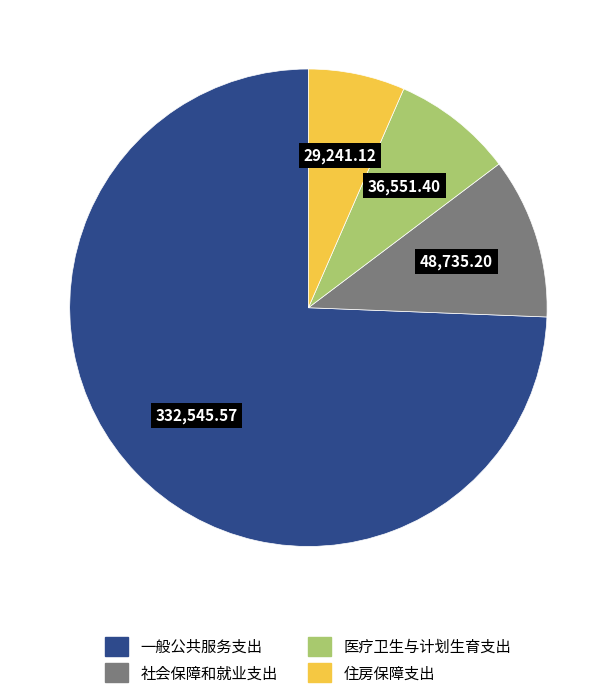

What is the ratio of the value at 住房保障支出 to the value at 社会保障和就业支出?

0.6